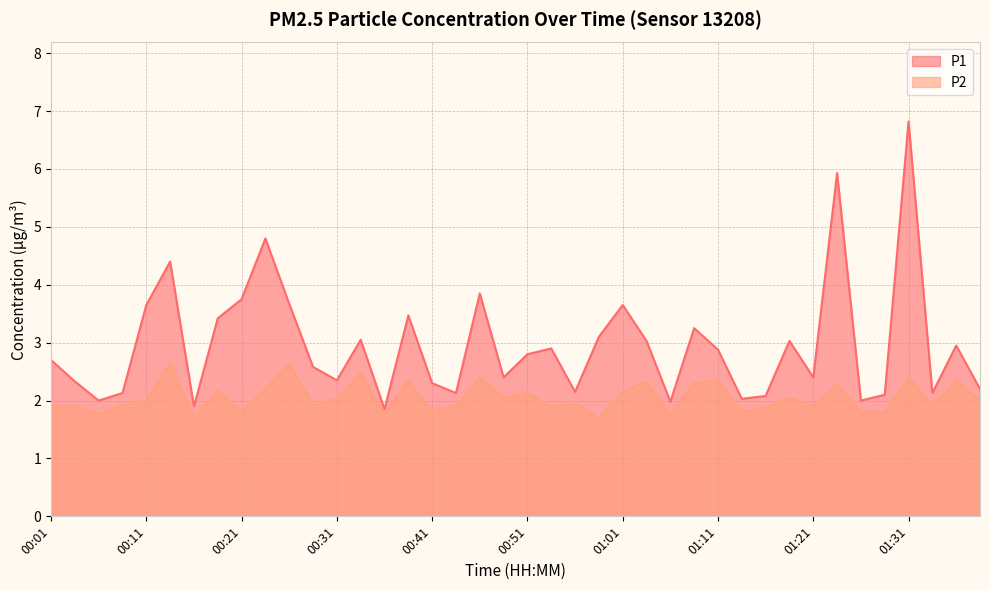

What is the difference between the maximum and second lowest values in the P1 series?

4.9